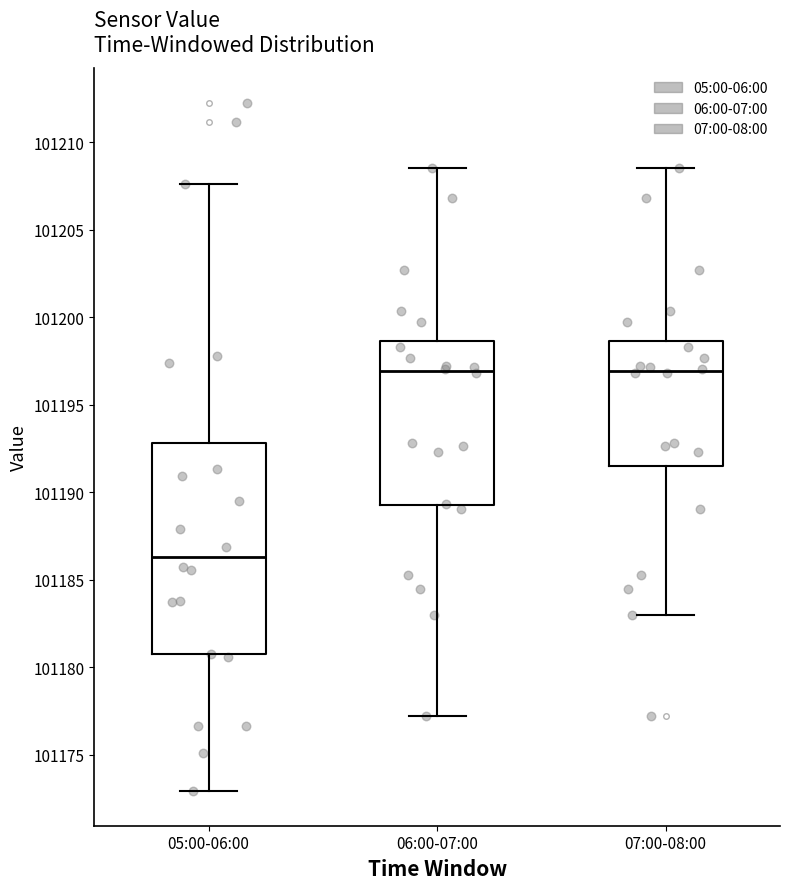

Reading left to right, transcribe this box plot: for each box, give where its median line is, the range the box spans, and where its two whiskers end, as read against the y-axis. The values are not printed on the chart, so give them approximately, as read against the axis.

05:00-06:00: median 101186.5, box 101180.5 to 101193.0, whiskers 101173.0 to 101207.5
06:00-07:00: median 101197.0, box 101189.5 to 101198.5, whiskers 101177.0 to 101208.5
07:00-08:00: median 101197.0, box 101191.5 to 101198.5, whiskers 101183.0 to 101208.5